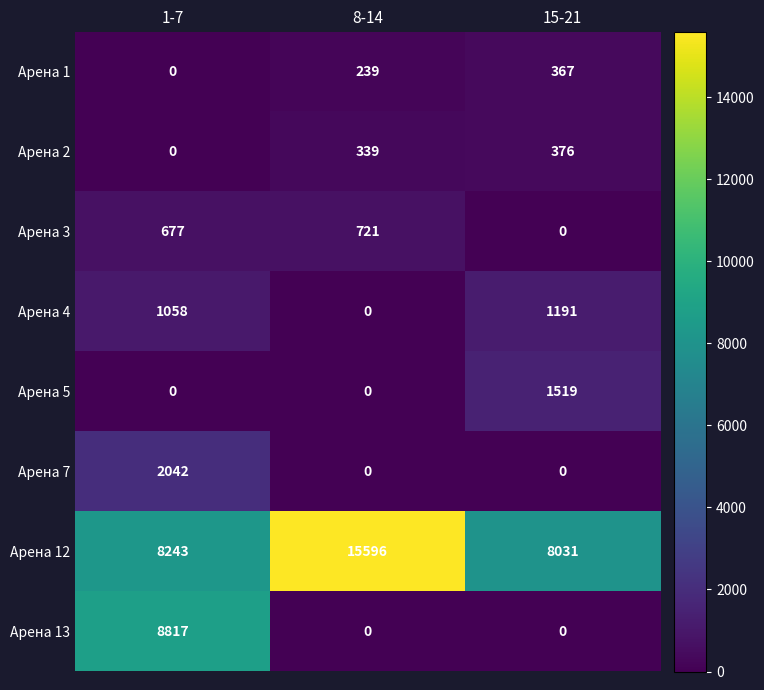

What is the difference between the maximum and minimum values in the Арена 1 series?

367